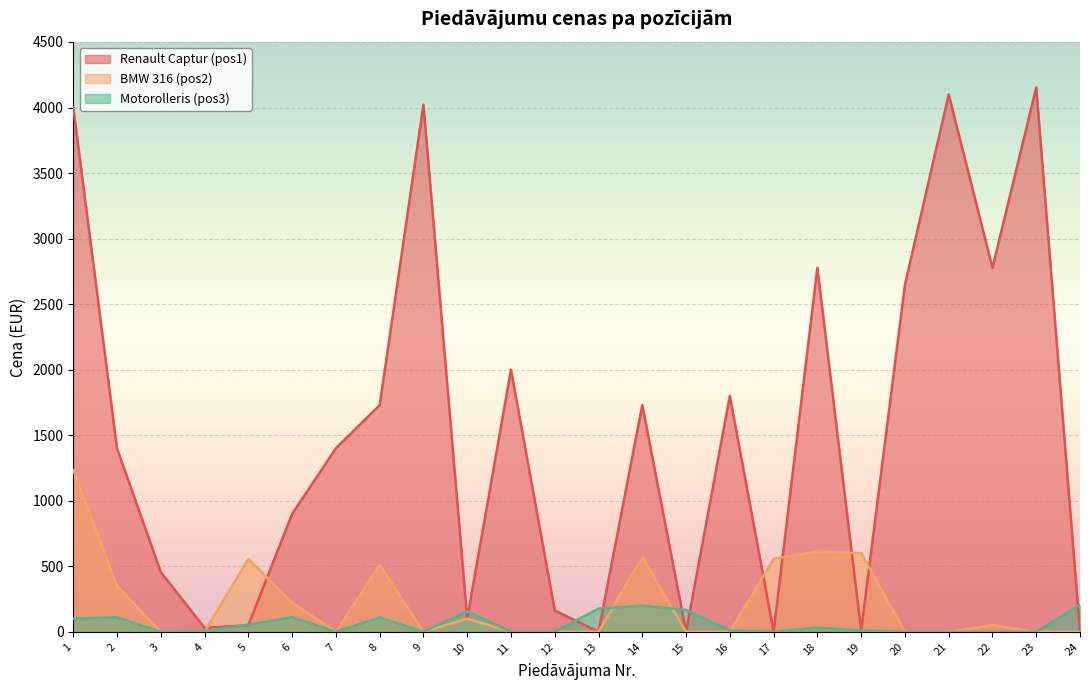

Reading left to right, extract all data points from this chart.

Renault Captur (pos1): 1=4000.4	2=1399.0	3=455.0	4=30.0	5=50.0	6=900.0	7=1400.0	8=1729.1	9=4022.0	10=100.0	11=2000.3	12=161.9	13=0.0	14=1730.1	15=0.0	16=1800.3	17=0.0	18=2777.8	19=10.1	20=2646.3	21=4100.0	22=2777.0	23=4152.0	24=0.0
BMW 316 (pos2): 1=1234.6	2=351.0	3=0.0	4=0.0	5=555.5	6=222.2	7=0.0	8=510.3	9=0.0	10=100.0	11=0.0	12=0.0	13=0.0	14=570.0	15=0.0	16=0.0	17=556.0	18=612.2	19=600.0	20=0.0	21=0.0	22=50.0	23=0.0	24=0.0
Motorolleris (pos3): 1=101.0	2=110.0	3=0.0	4=5.0	5=55.5	6=111.1	7=0.0	8=110.3	9=0.0	10=156.0	11=0.0	12=0.0	13=176.8	14=200.0	15=166.7	16=10.3	17=0.0	18=32.0	19=10.1	20=0.0	21=0.0	22=0.0	23=0.0	24=206.0